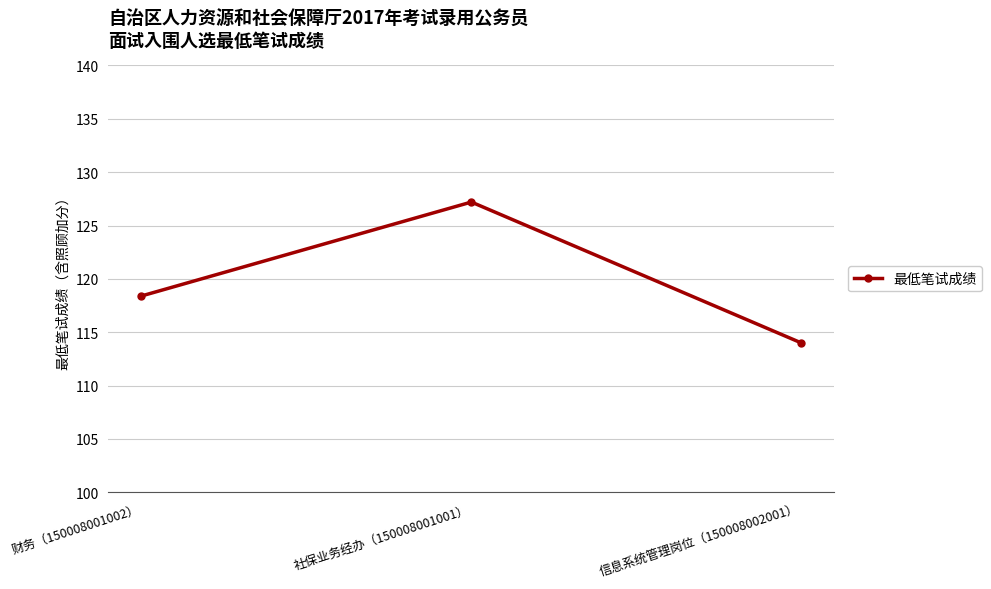

The value at 信息系统管理岗位（150008002001） is 114.0. True or false?

True